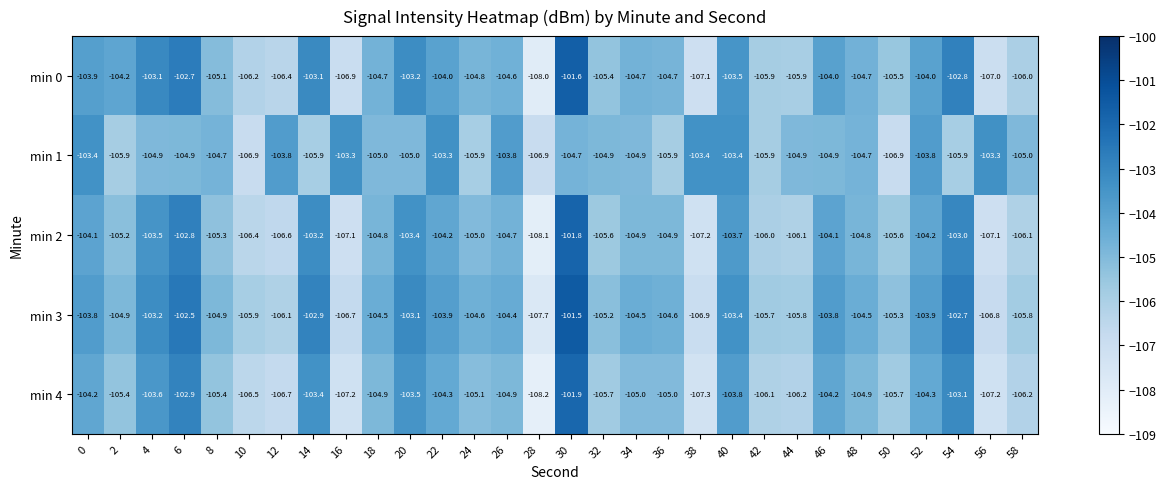

The value of min 1 at 40 is -176.8. True or false?

False